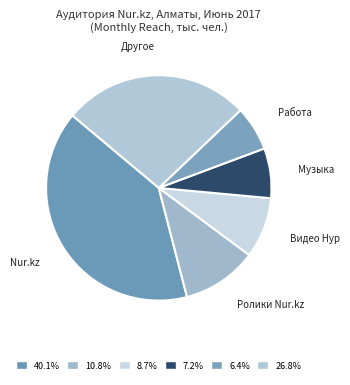

Is the sum of Видео Нур and Работа greater than half?

No